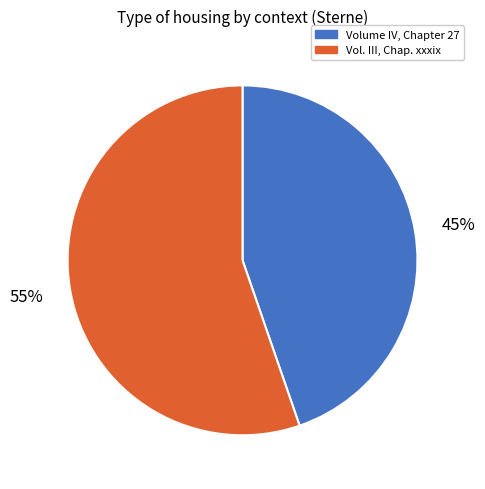

Rank the categories by value from lowest to highest.

Volume IV, Chapter 27, Vol. III, Chap. xxxix